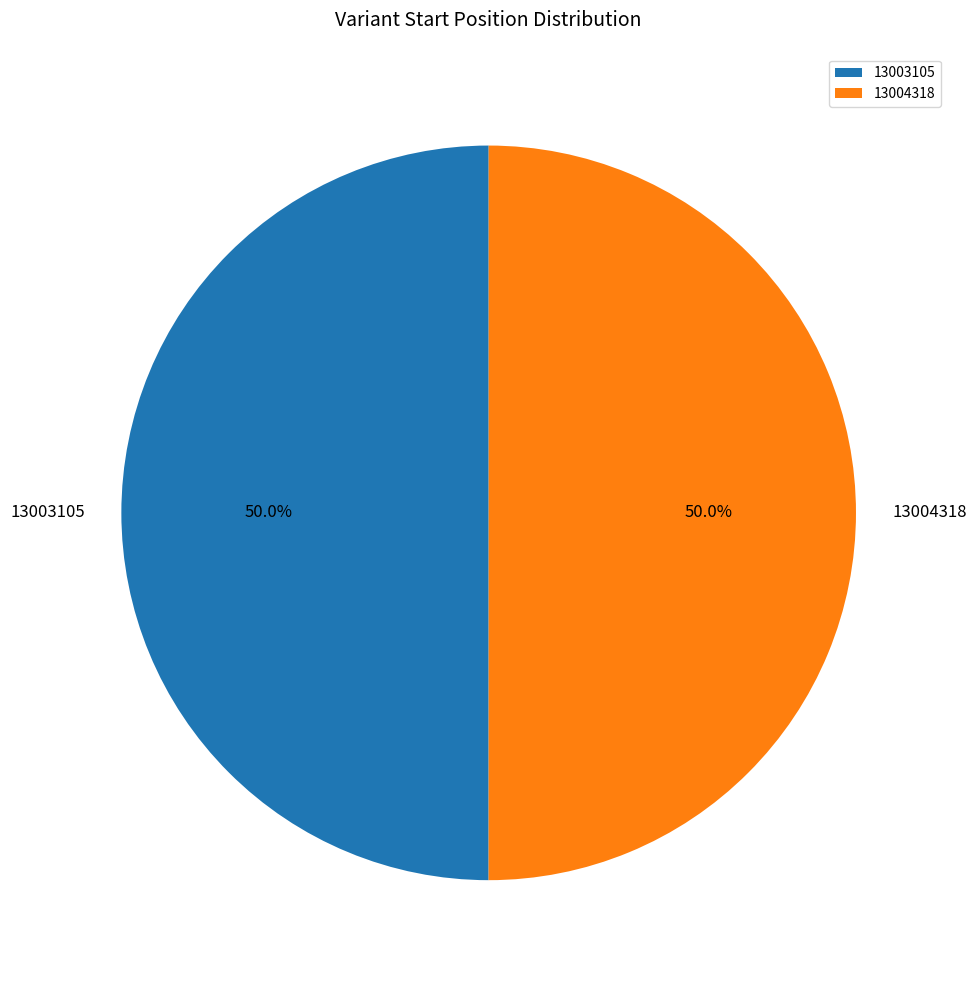

The 13003105 slice represents 50% of the pie. True or false?

True